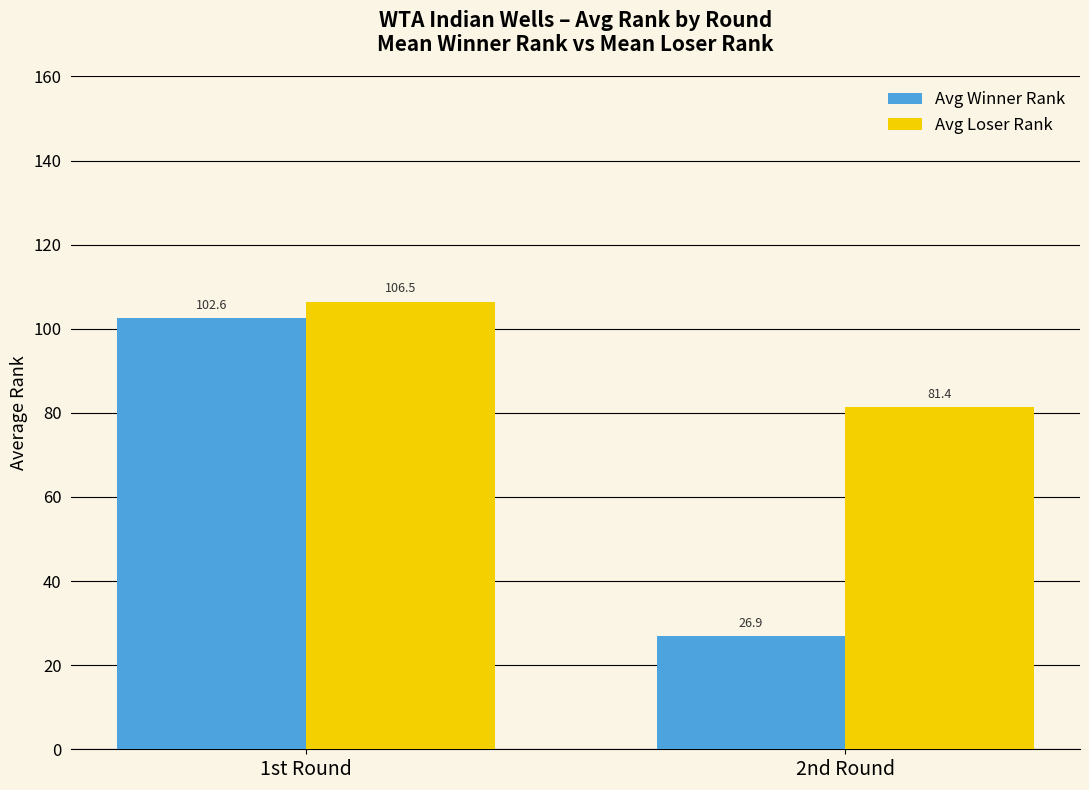

How many data points in Avg Loser Rank are less than 106?

1